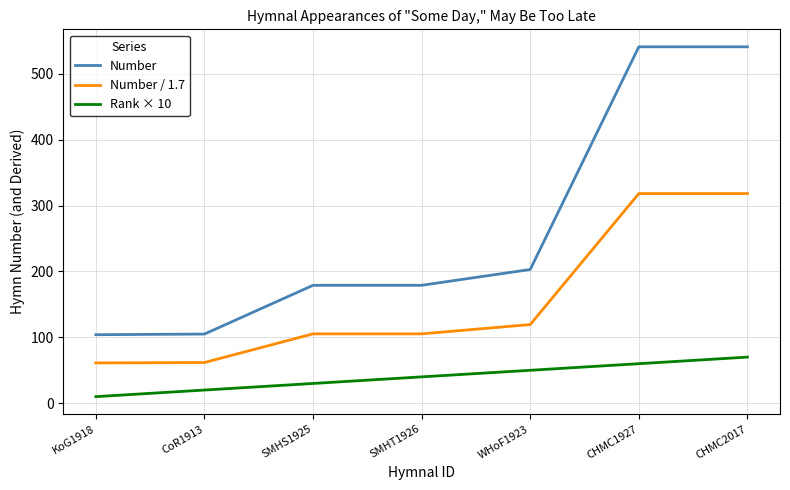

Which series has the largest total across all categories?

Number